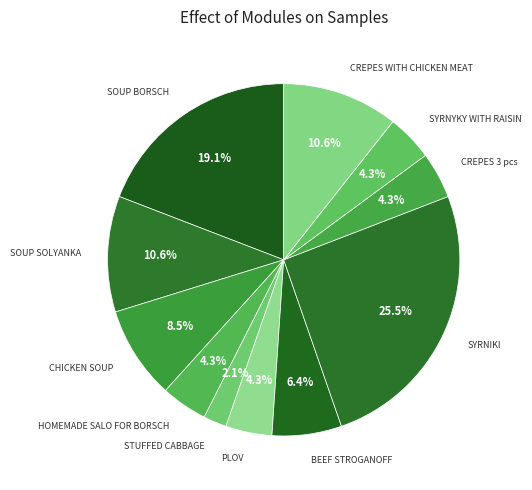

Which slice is the smallest?

STUFFED CABBAGE